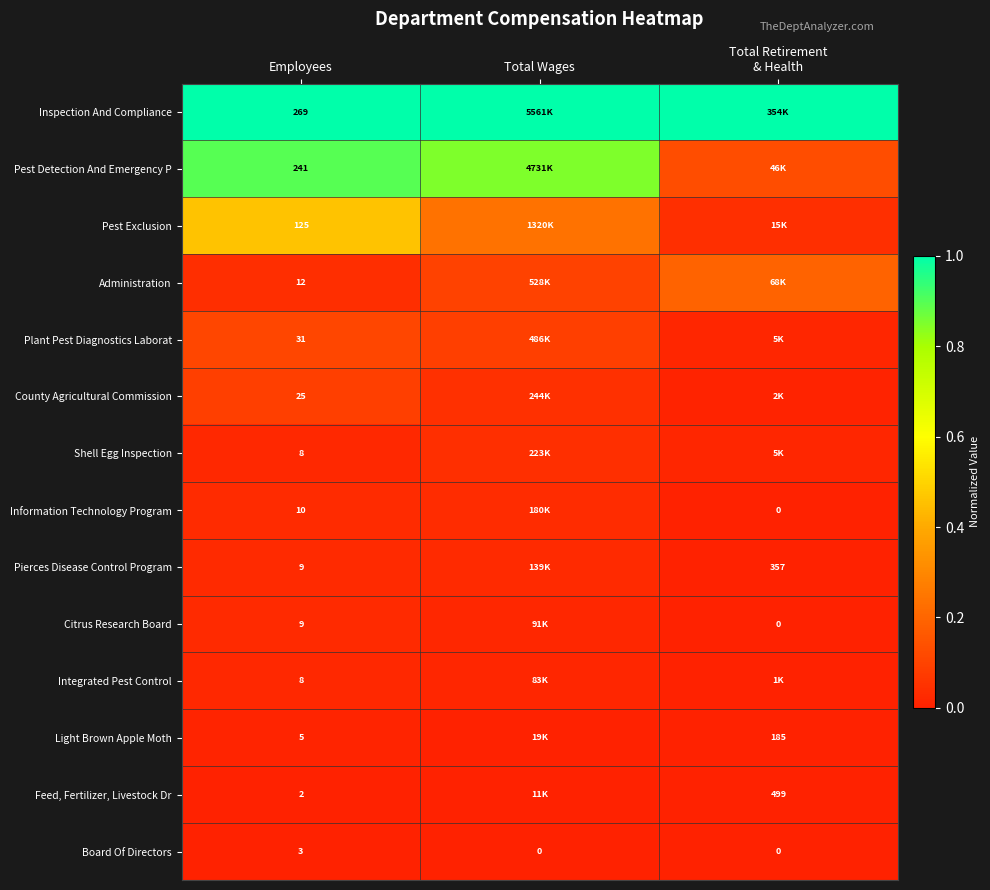

Rank the series by their maximum value, from highest to lowest.

Inspection And Compliance, Pest Detection And Emergency P, Pest Exclusion, Administration, Plant Pest Diagnostics Laborat, County Agricultural Commission, Shell Egg Inspection, Information Technology Program, Pierces Disease Control Program, Citrus Research Board, Integrated Pest Control, Light Brown Apple Moth, Board Of Directors, Feed, Fertilizer, Livestock Dr